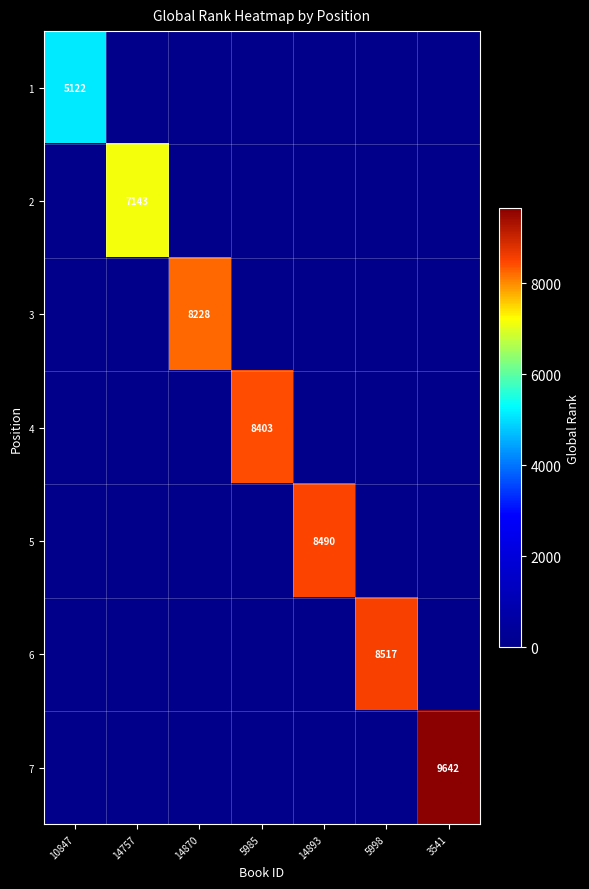

List the series in order of their peak value, lowest first.

1, 2, 3, 4, 5, 6, 7